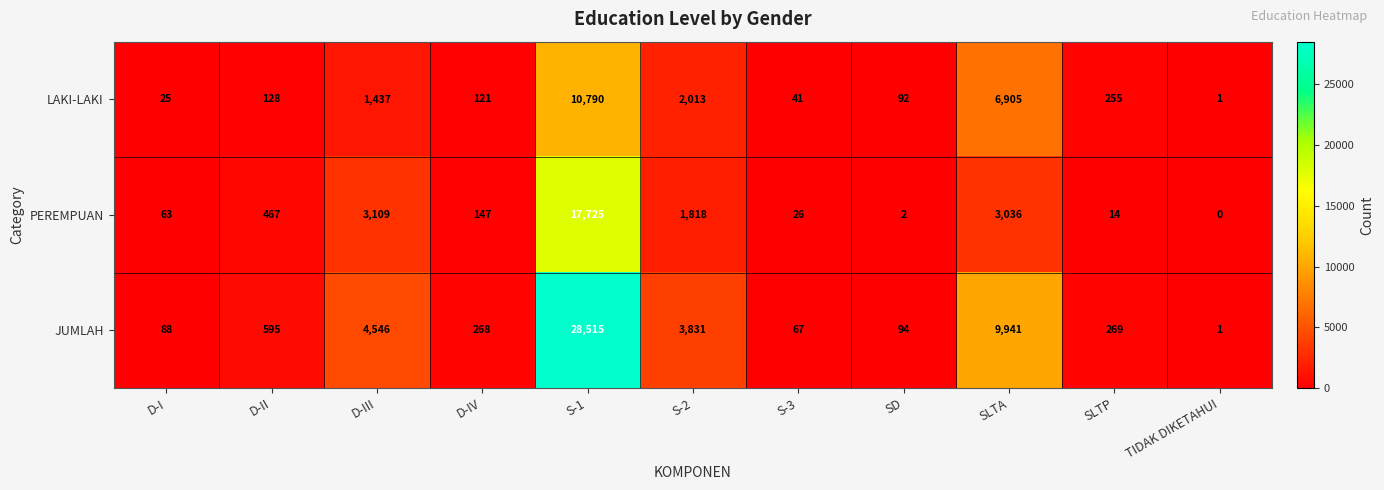

What is the total value across all series at D-I?

176